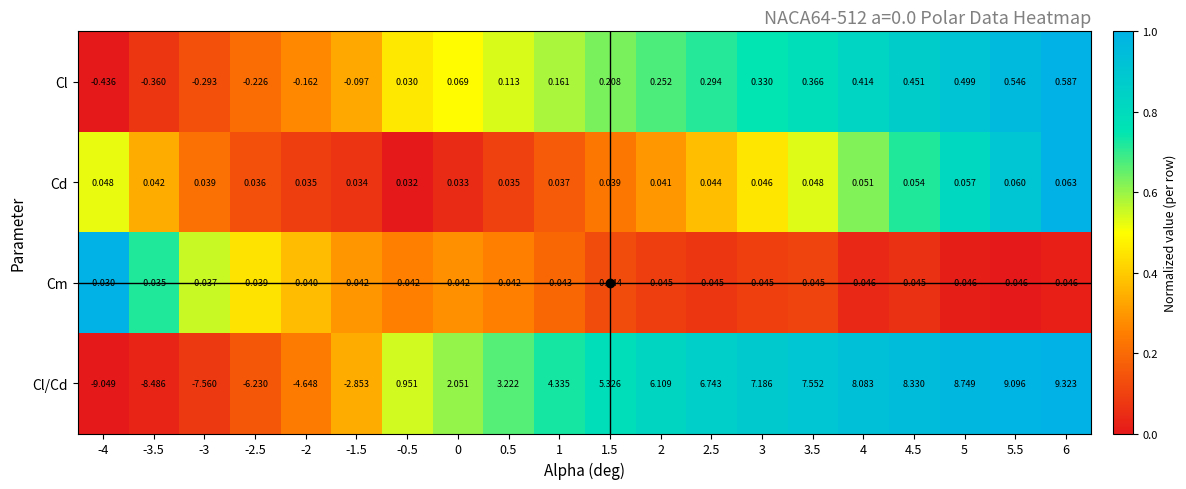

Rank the series at -3.5 from lowest to highest value.

Cl/Cd, Cl, Cm, Cd